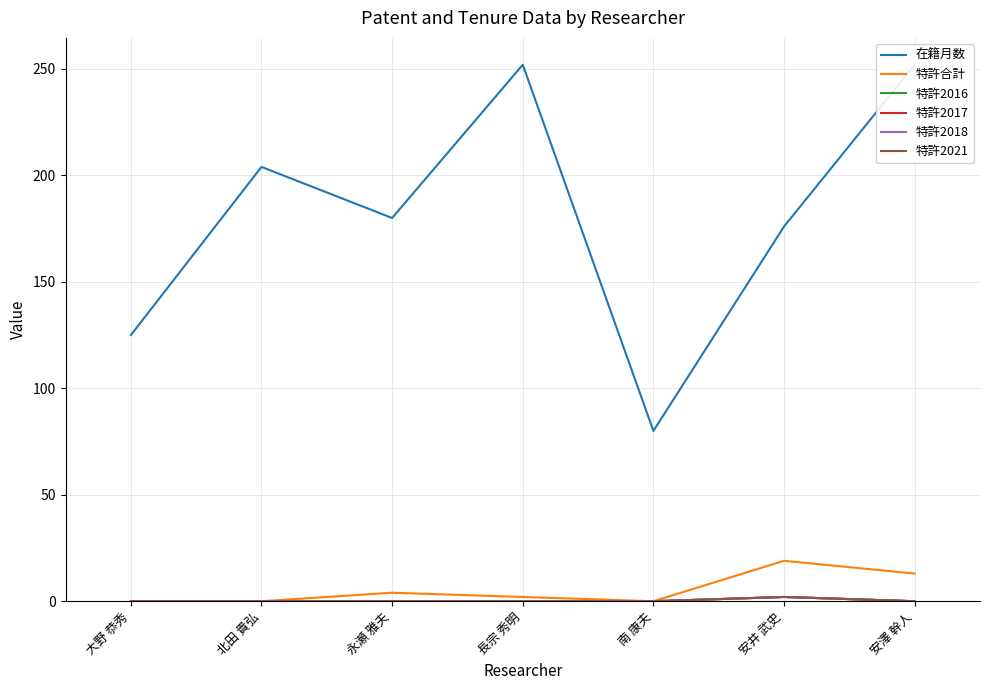

Does the chart have visible grid lines?

Yes